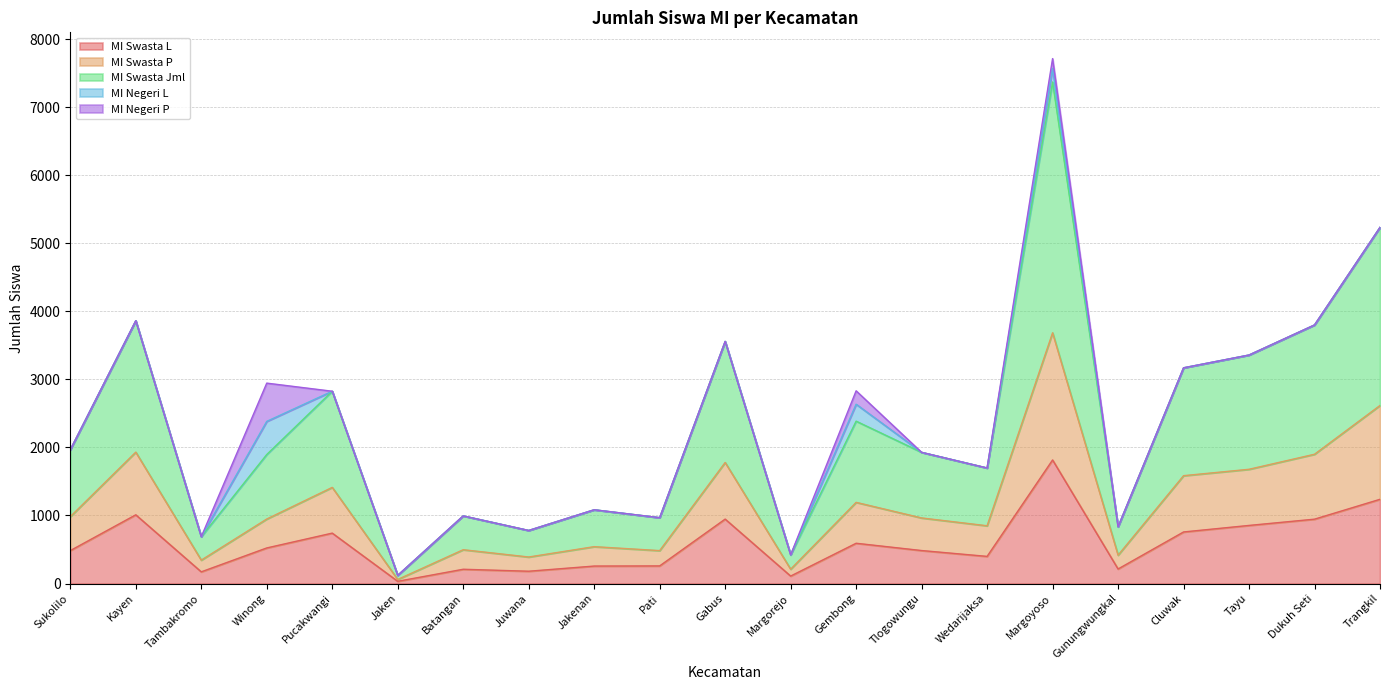

True or false: MI Swasta L and MI Swasta P intersect in this chart.

False